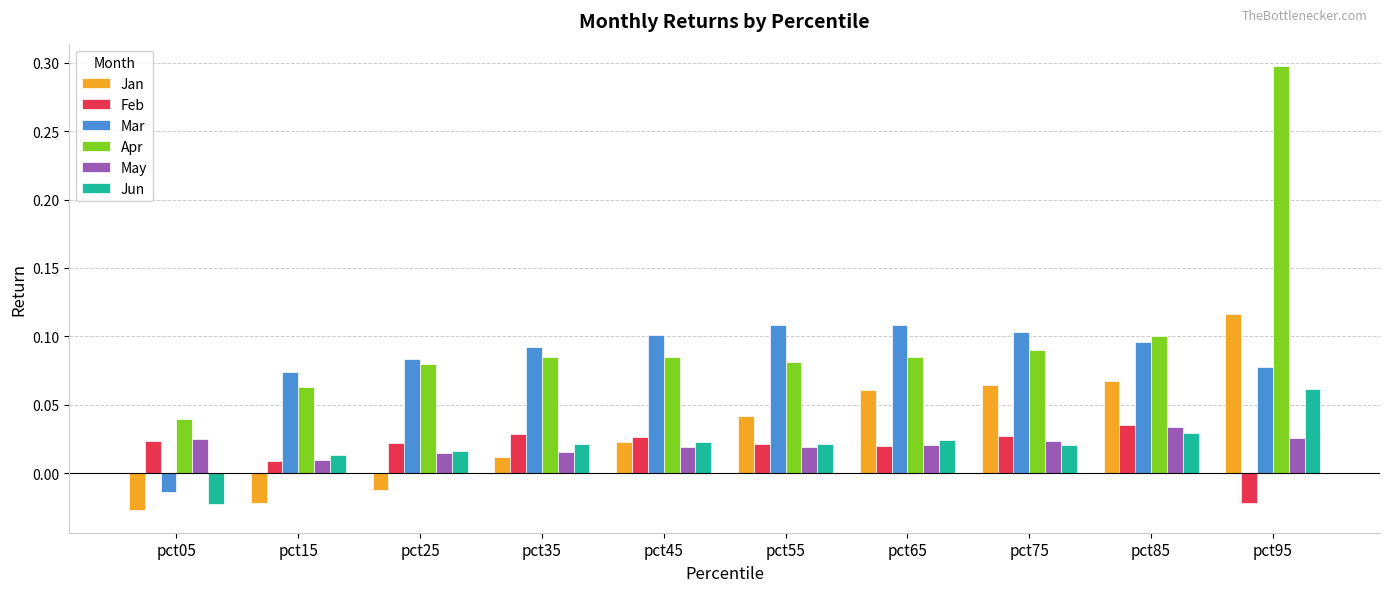

What is the maximum value for Apr?

0.3